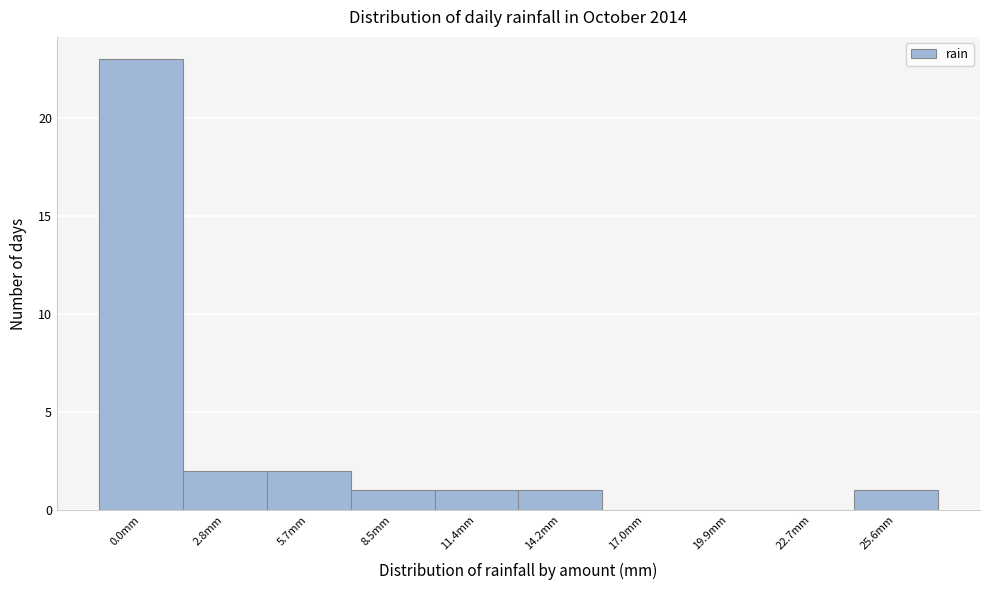

Reading left to right, list all the values displayed in this chart.

0.0mm=23	2.8mm=2	5.7mm=2	8.5mm=1	11.4mm=1	14.2mm=1	17.0mm=0	19.9mm=0	22.7mm=0	25.6mm=1